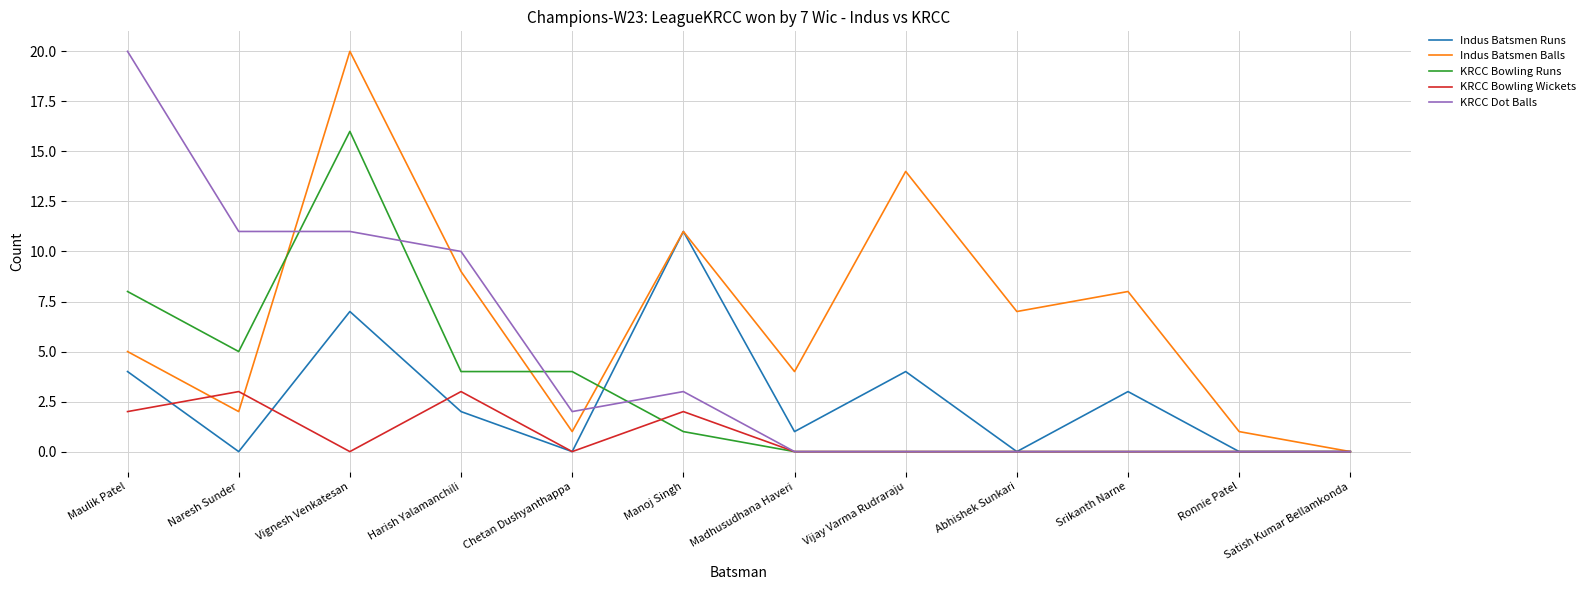

What is the maximum value for KRCC Dot Balls?

20